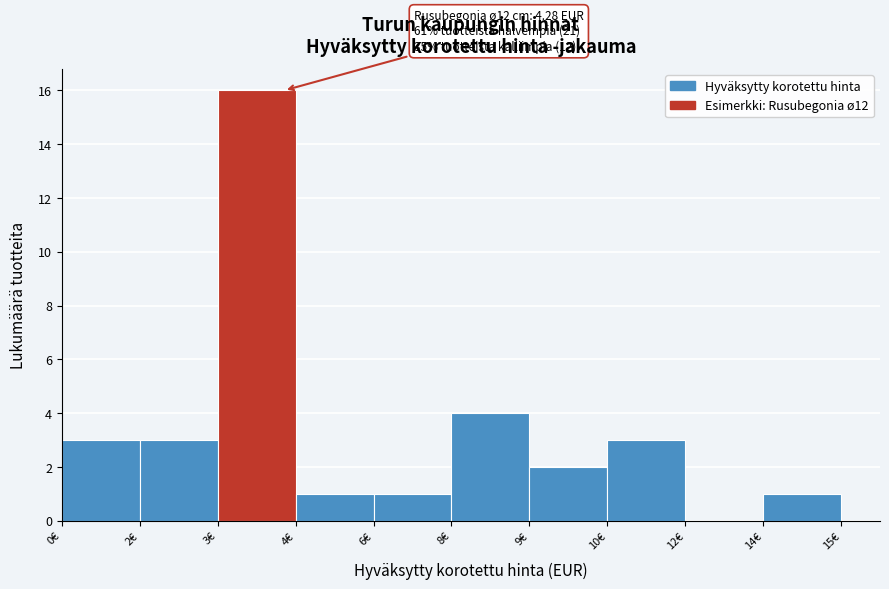

Reading right to left, what are all the values shown in this chart?

14€=1	12€=0	10€=3	9€=2	8€=4	6€=1	4€=1	3€=16	2€=3	0€=3